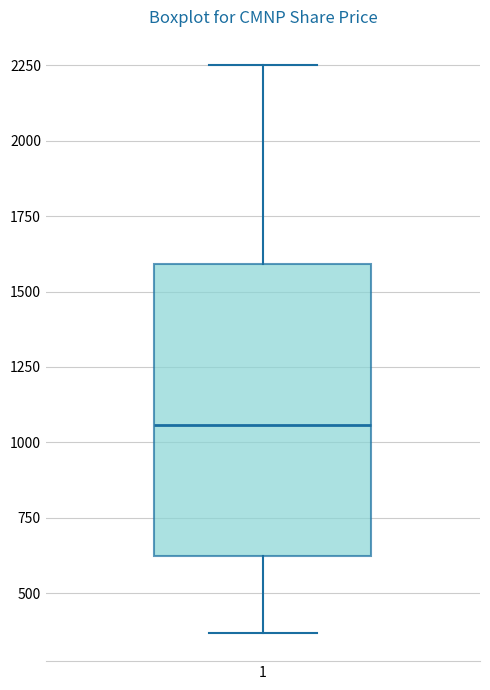

Transcribe this box plot: give where the median line is, the range the box spans, and where the two whiskers end, as read against the y-axis. The values are not printed on the chart, so give them approximately, as read against the axis.

median 1050, box 600 to 1600, whiskers 350 to 2250